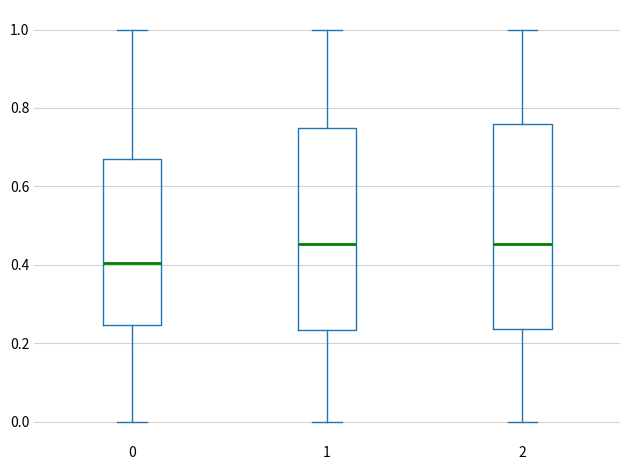

Which box has the lowest median line?

0